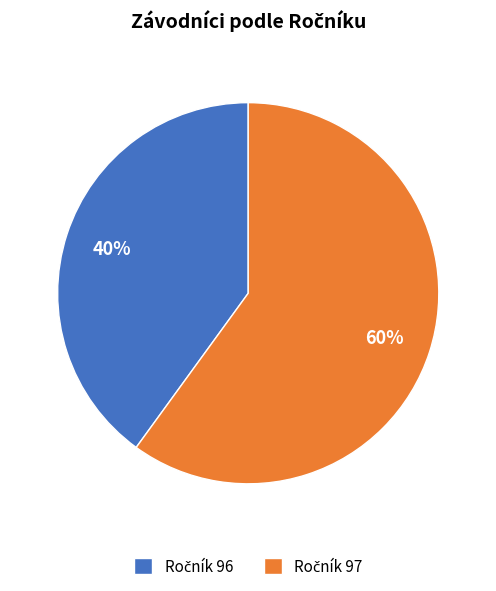

To the nearest percent, what is the difference between the largest and smallest slice percentages?

20%